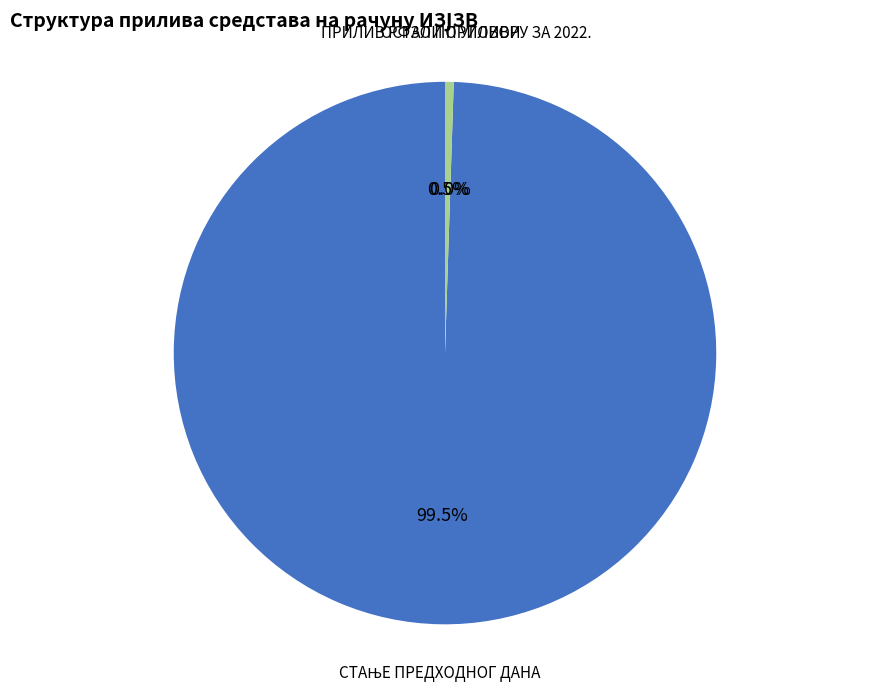

Is there a majority slice in this chart?

Yes